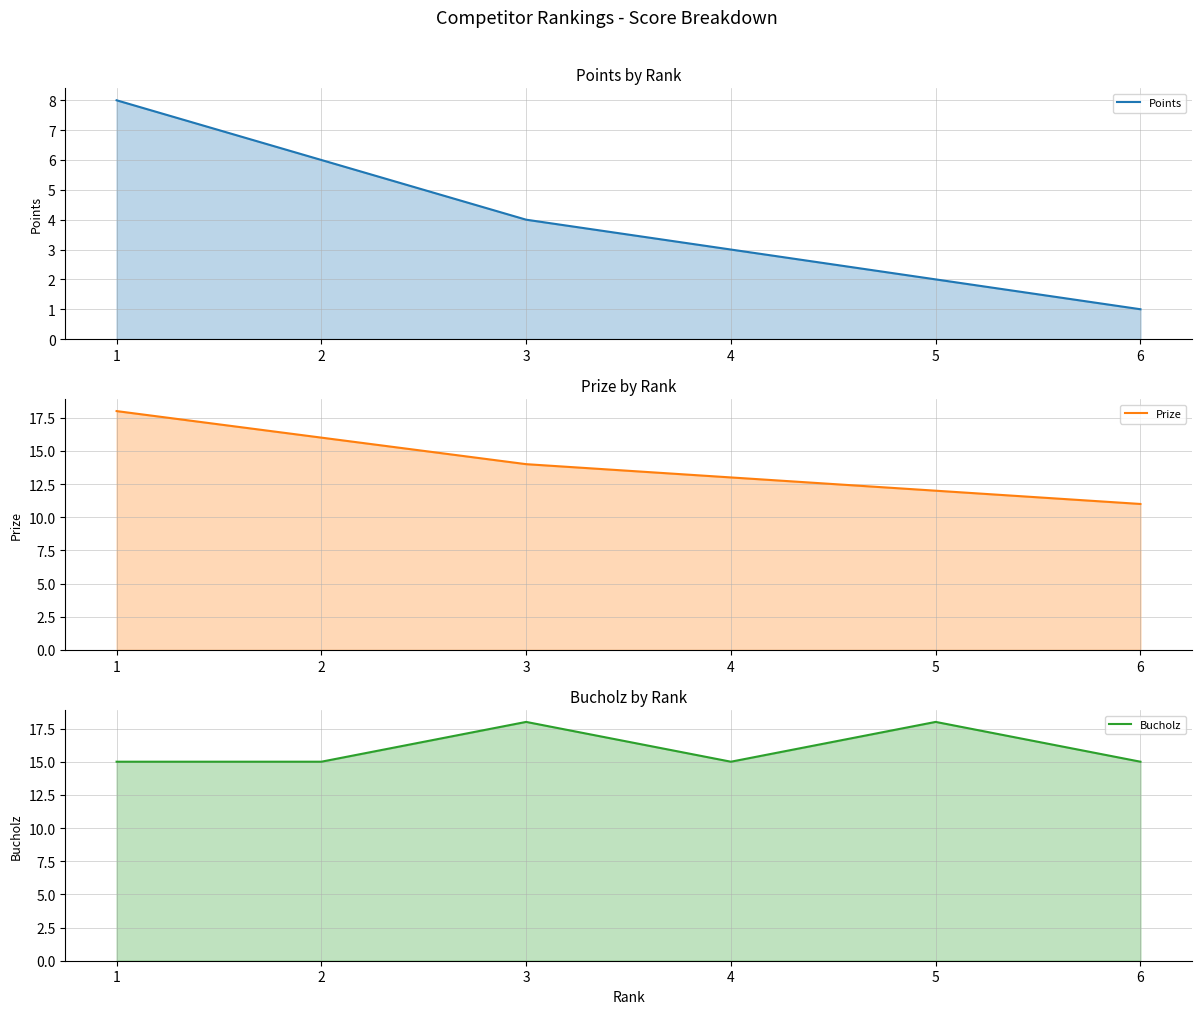

True or false: Points and Prize cross at least once.

False